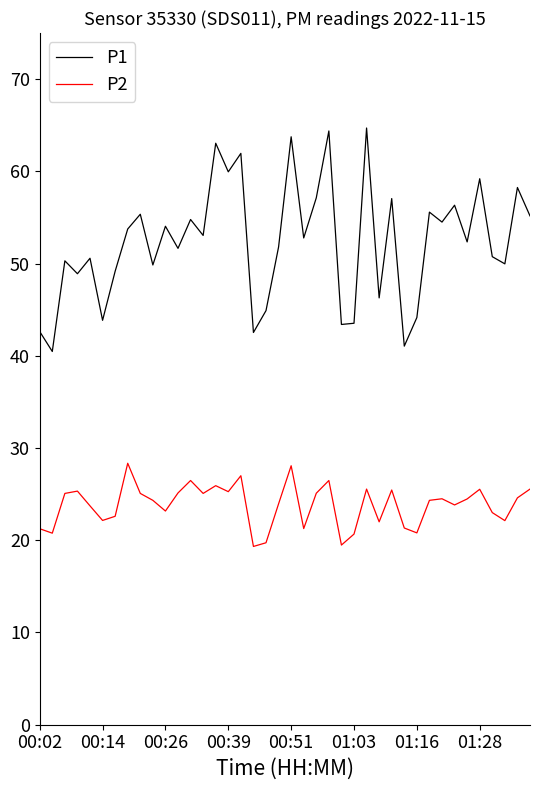

What is the lowest value of the P2 series?

19.3